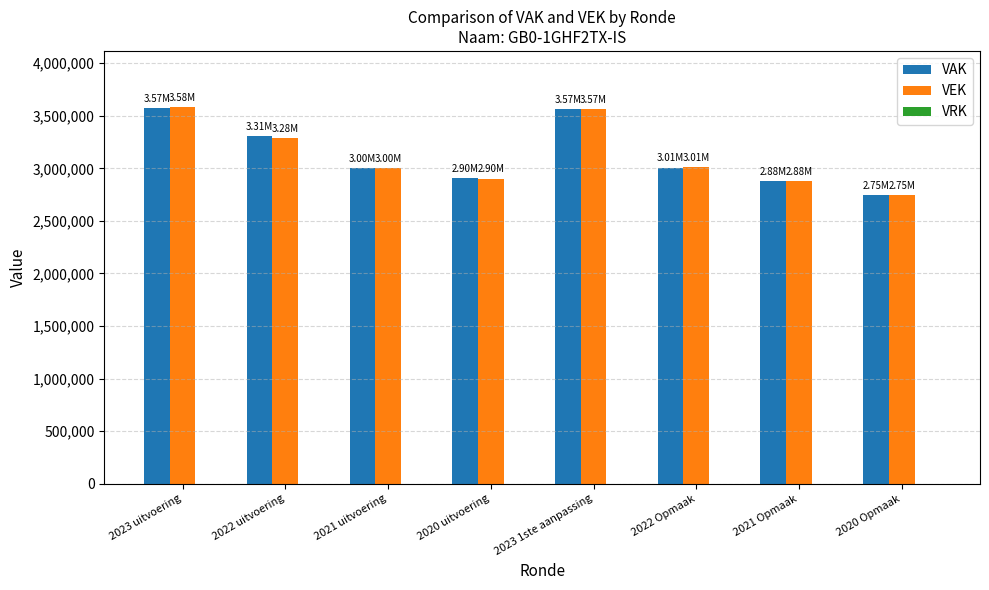

What is the difference between the VEK values at 2023 uitvoering and 2020 Opmaak?

832828